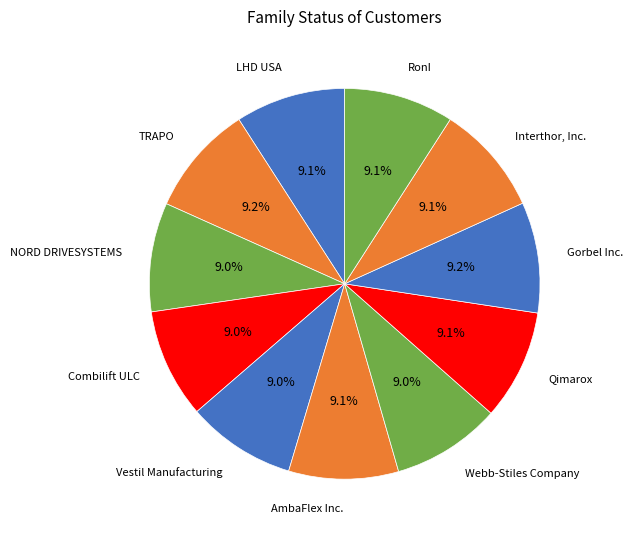

Is there any slice that represents more than half of the pie?

No